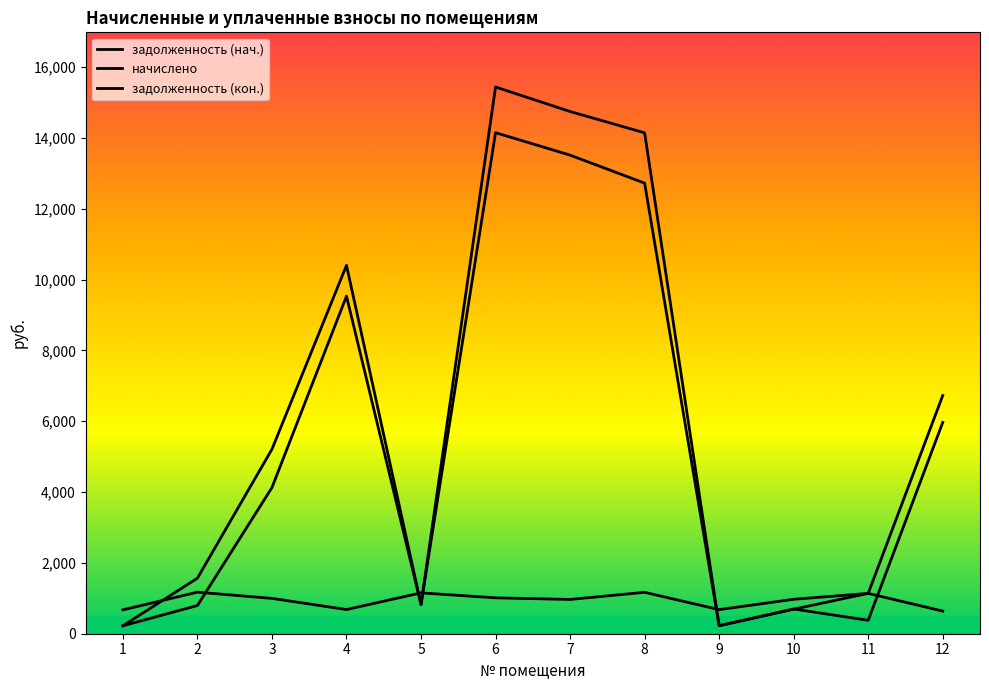

Rank the series by their maximum value, from highest to lowest.

задолженность (кон.), задолженность (нач.), начислено